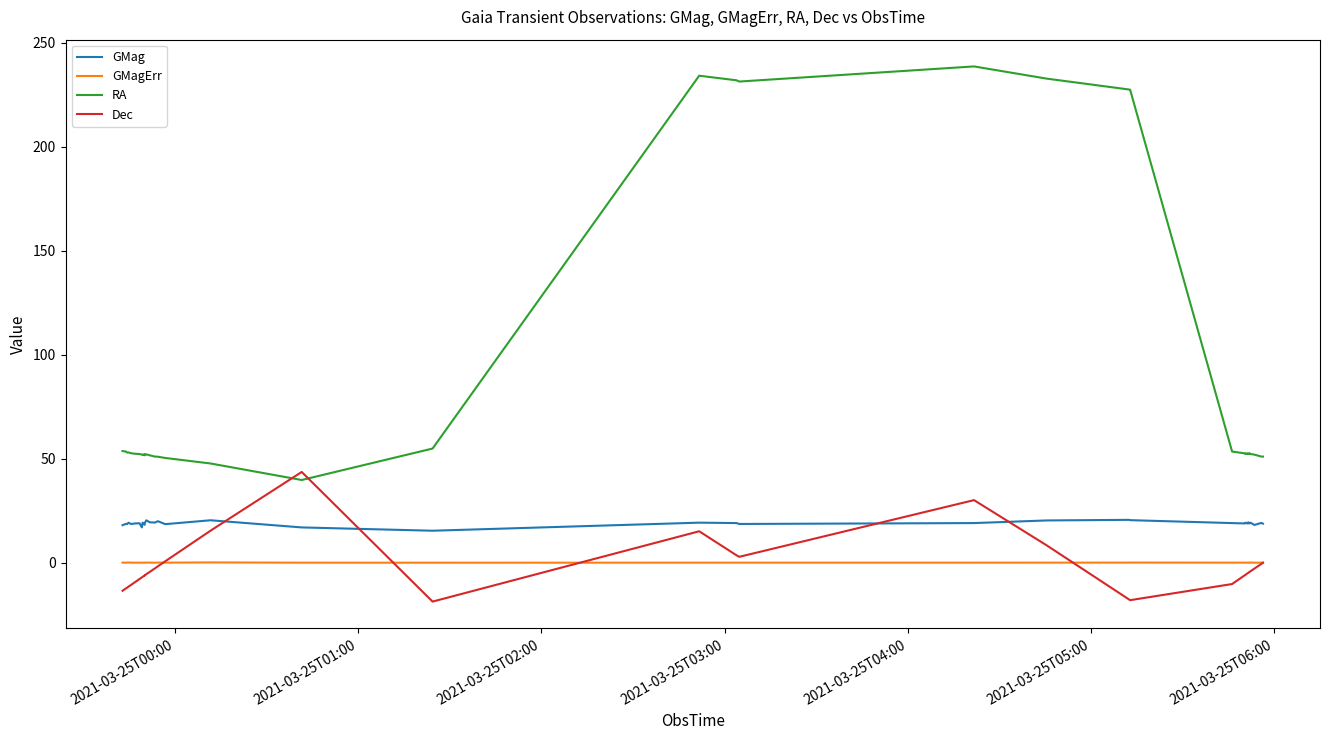

How many times do Dec and GMag cross each other?

4